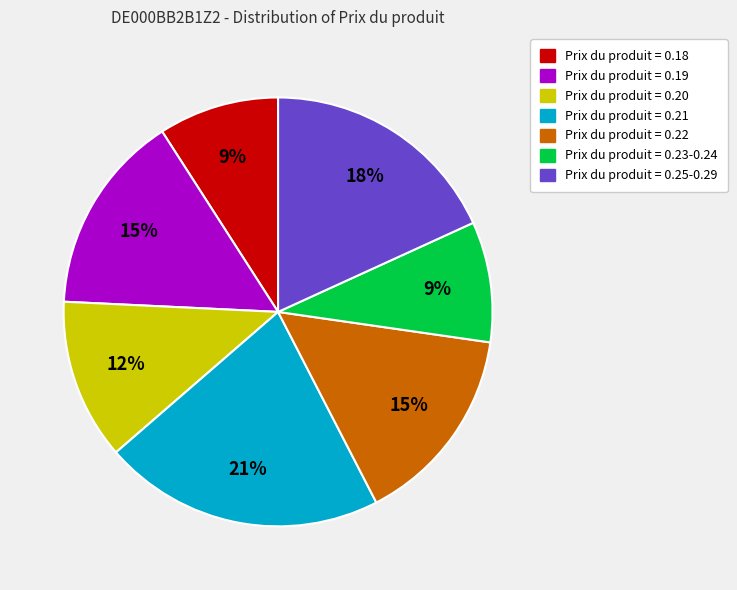

Is there any slice that represents more than half of the pie?

No